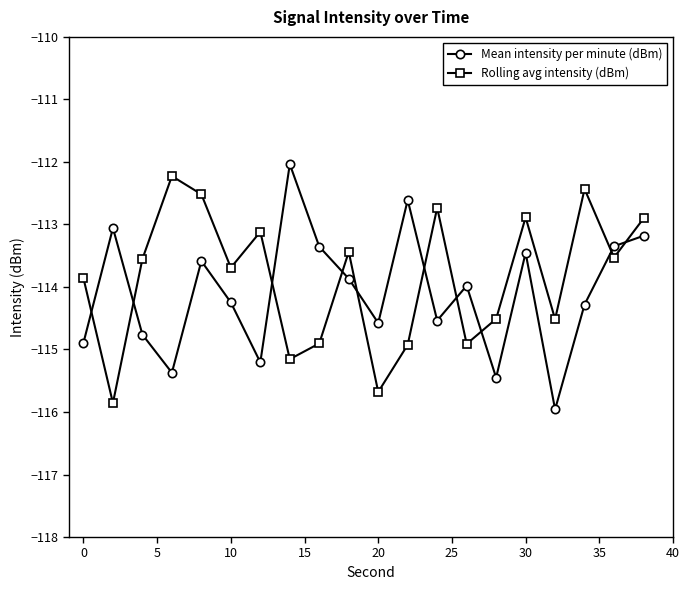

What is the value of the Rolling avg intensity (dBm) point at the 4th from the left?

-112.2